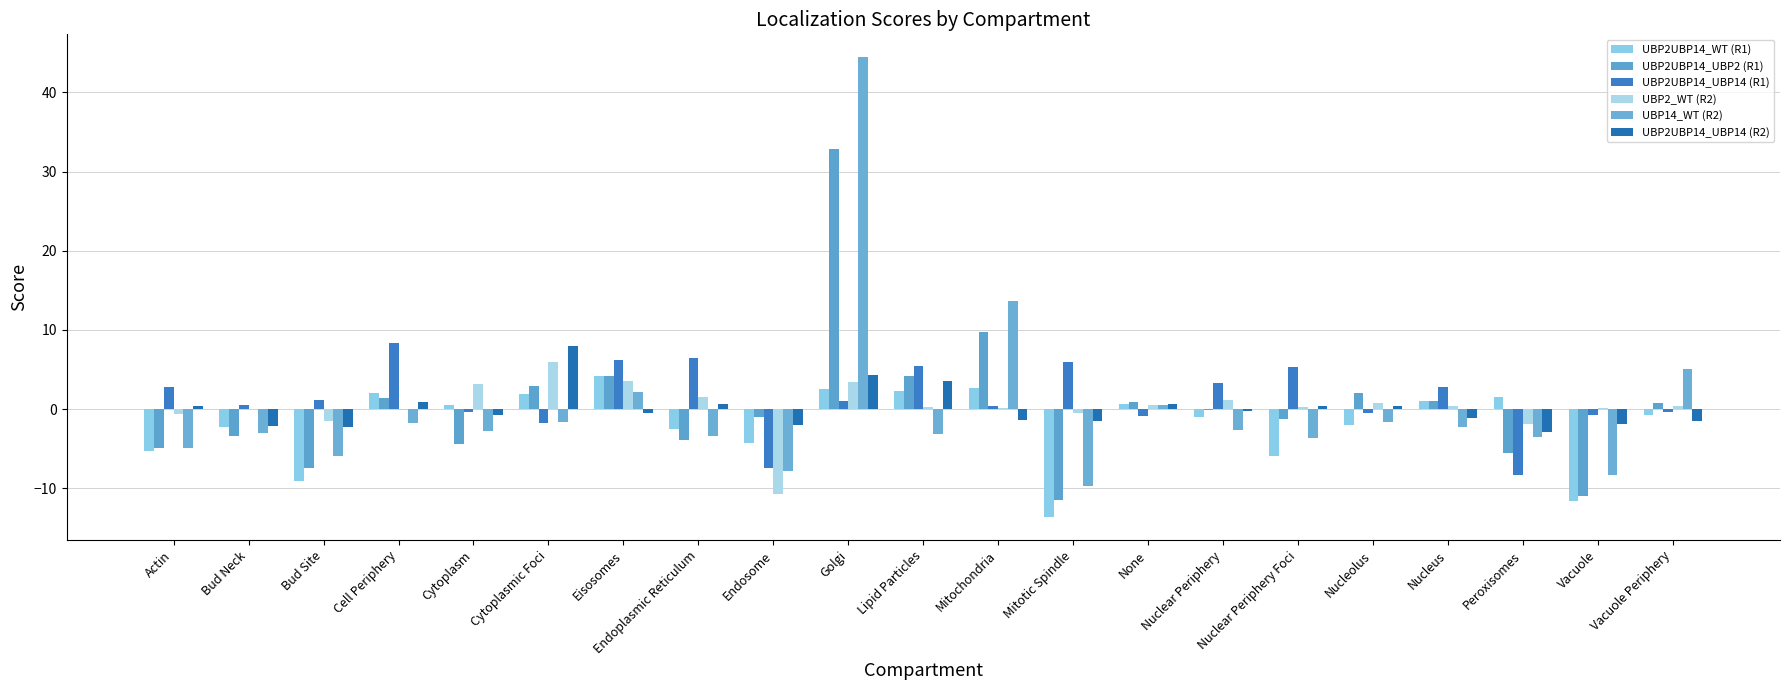

At which label is UBP2UBP14_UBP14 (R1) closest to 0?

Cytoplasm